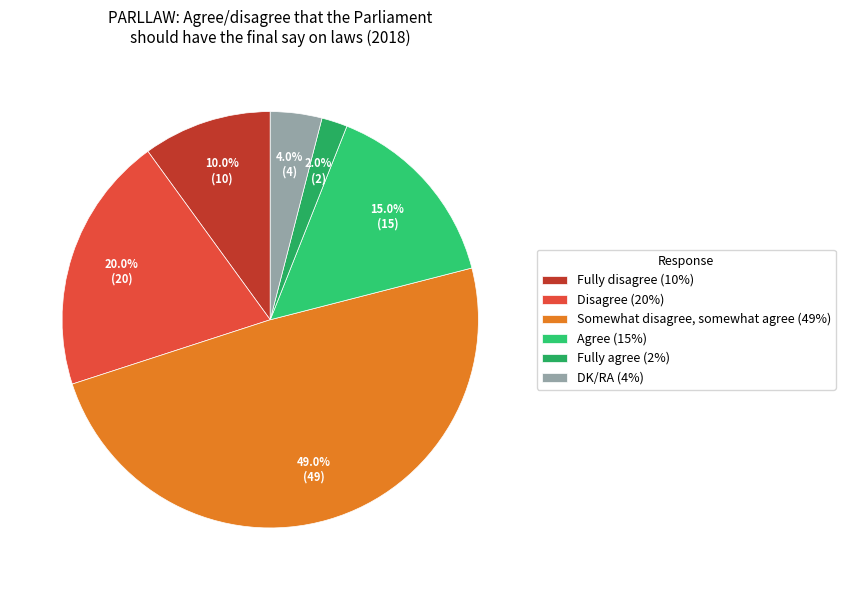

To the nearest percent, what portion does Agree represent?

15%